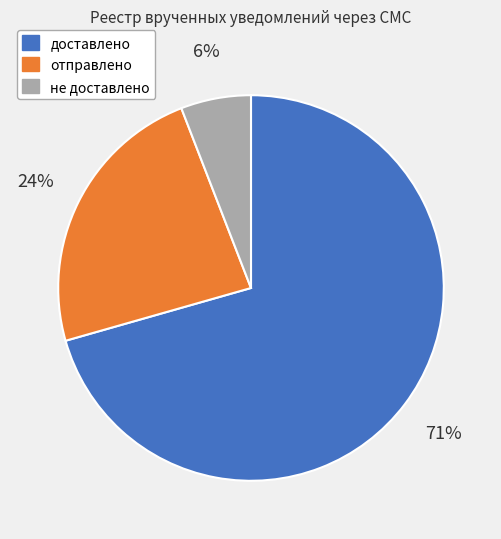

Does отправлено represent more than half of the total?

No